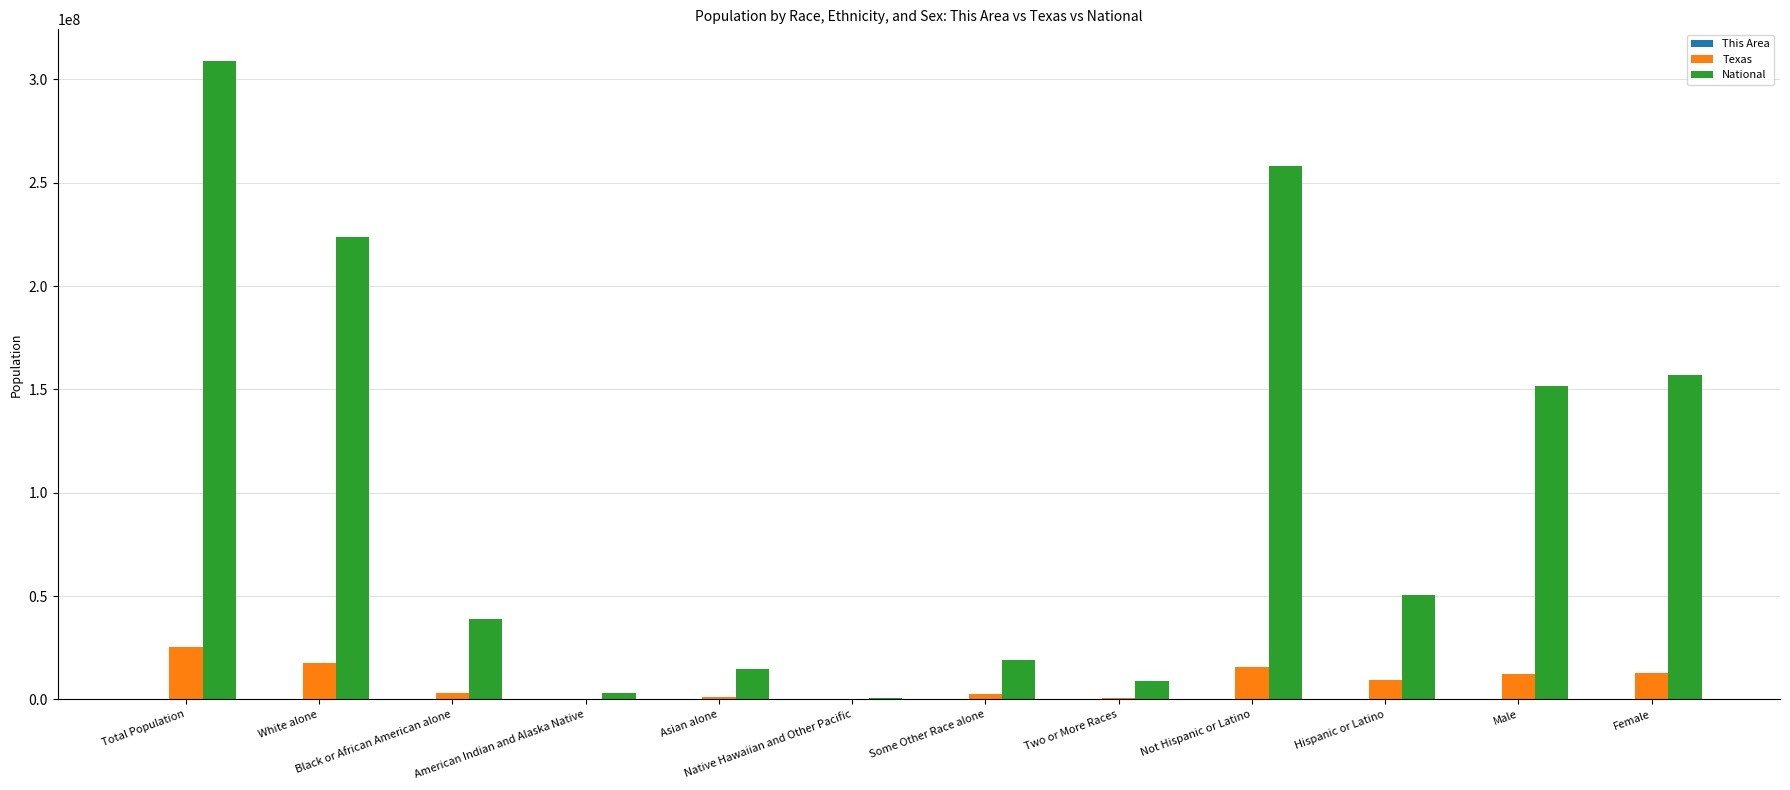

How many series are shown in this chart?

3